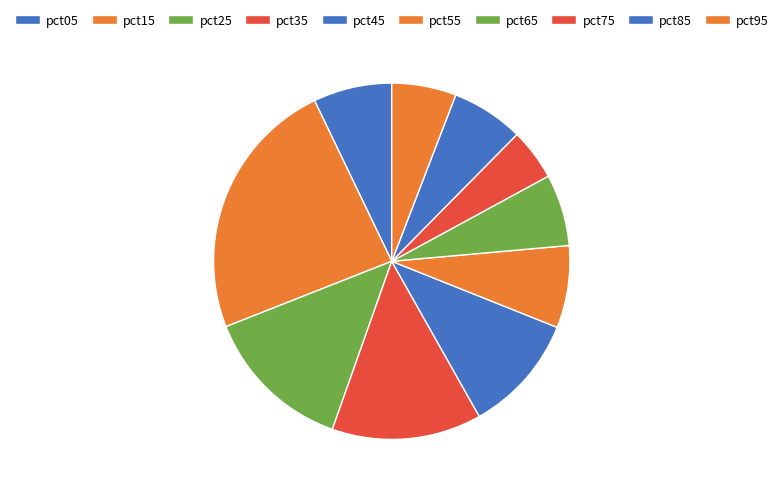

What is the total percentage of pct65 and pct05?

13.6%